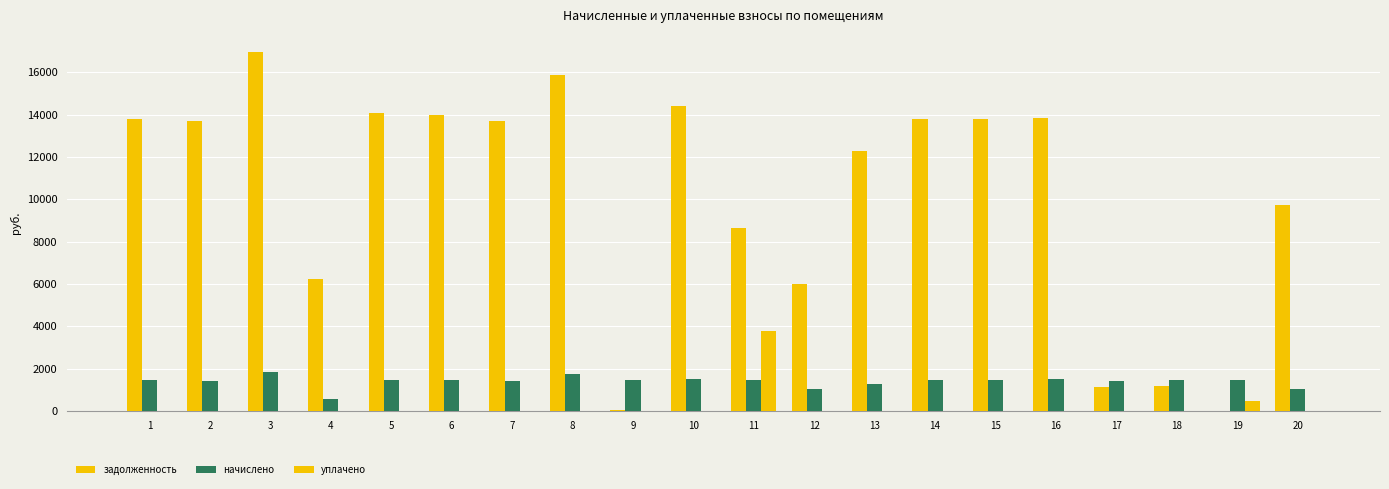

List the series in order of their peak value, highest first.

задолженность, уплачено, начислено